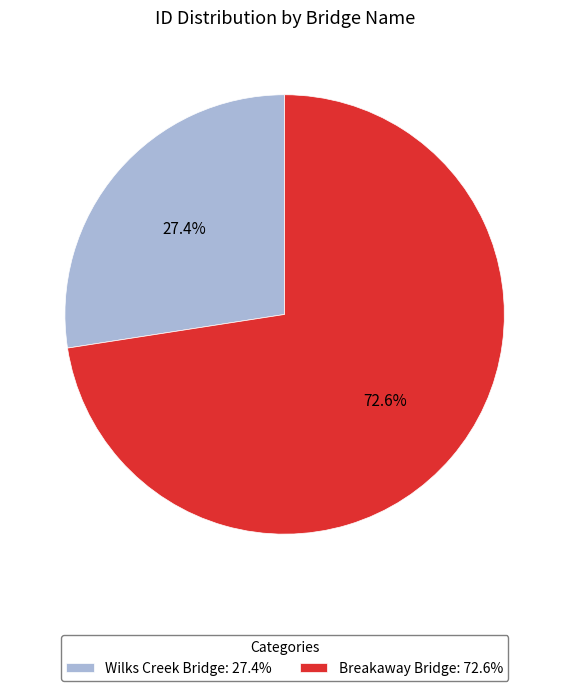

Which has a higher value, Breakaway Bridge or Wilks Creek Bridge?

Breakaway Bridge